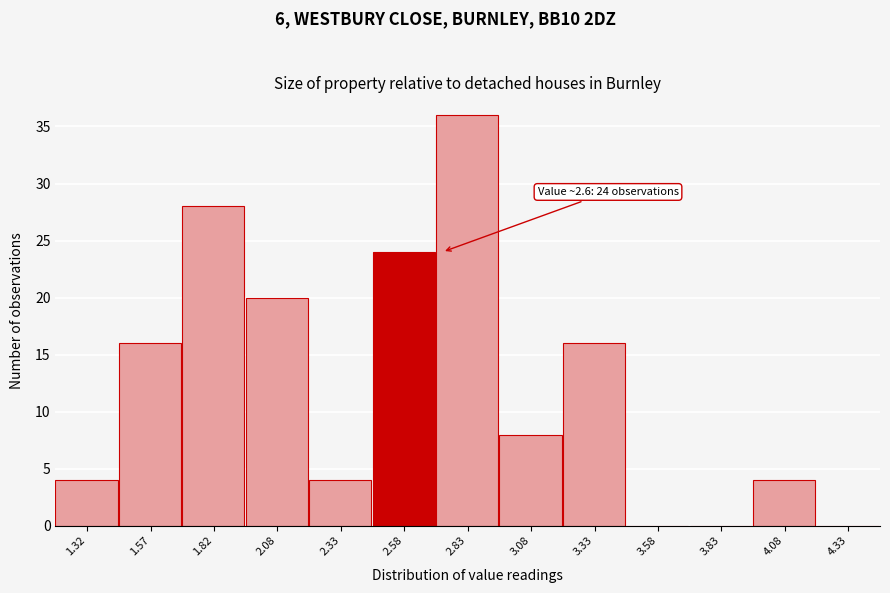

Which range on the x-axis has the tallest bar?

2.70 to 2.95